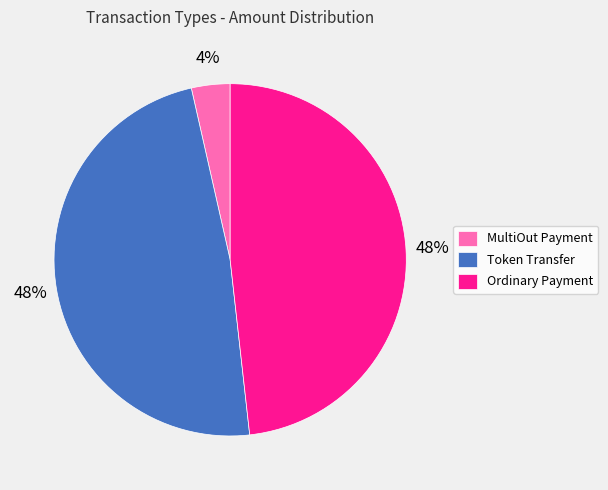

Count the number of slices in the pie.

3